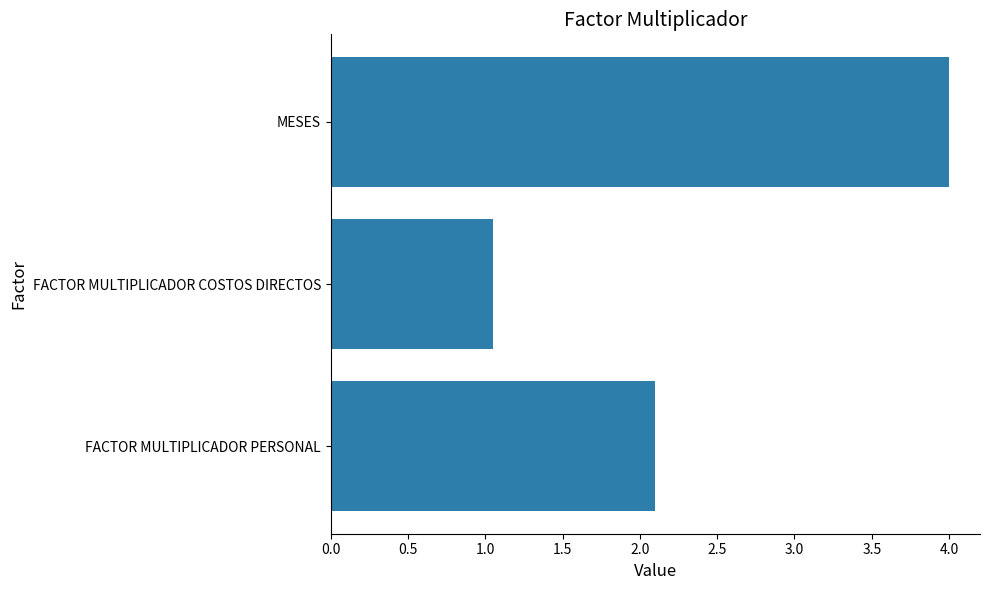

Which has a higher value, FACTOR MULTIPLICADOR COSTOS DIRECTOS or MESES?

MESES